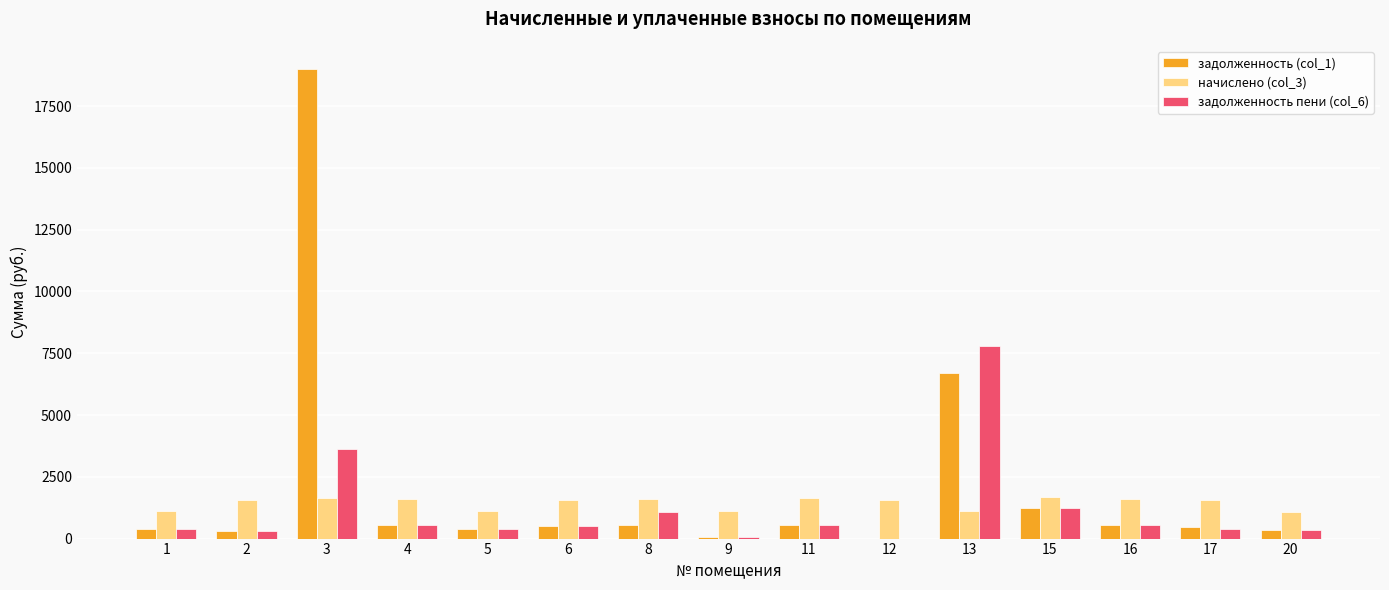

At which label does задолженность (col_1) first exceed 517?

3